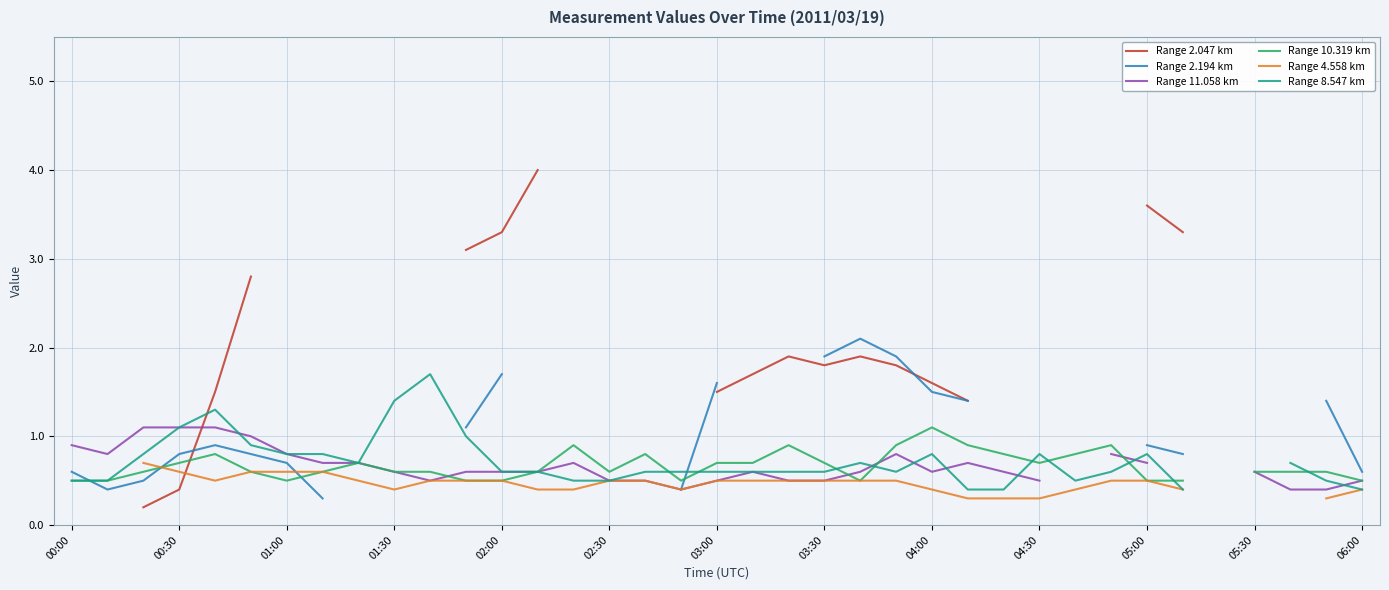

What are all the series names shown in the legend?

Range 2.047 km, Range 2.194 km, Range 11.058 km, Range 10.319 km, Range 4.558 km, Range 8.547 km